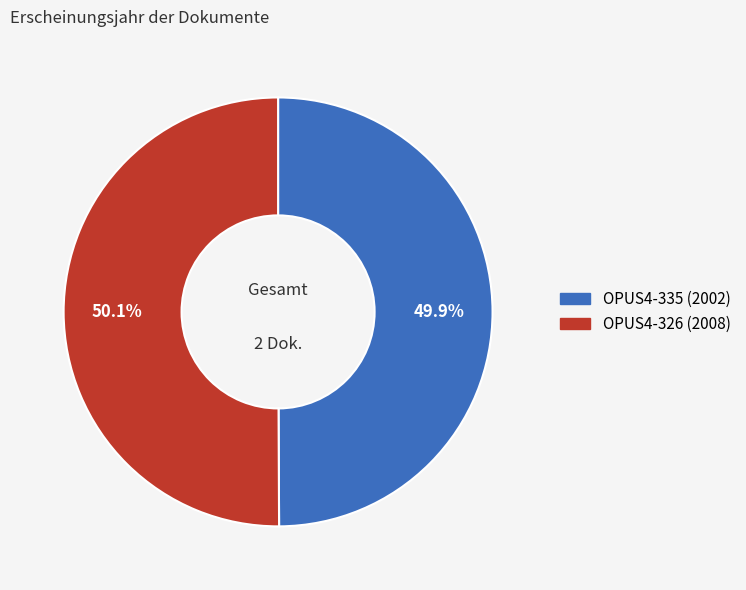

What percentage is the OPUS4-335 slice, to the nearest percent?

50%